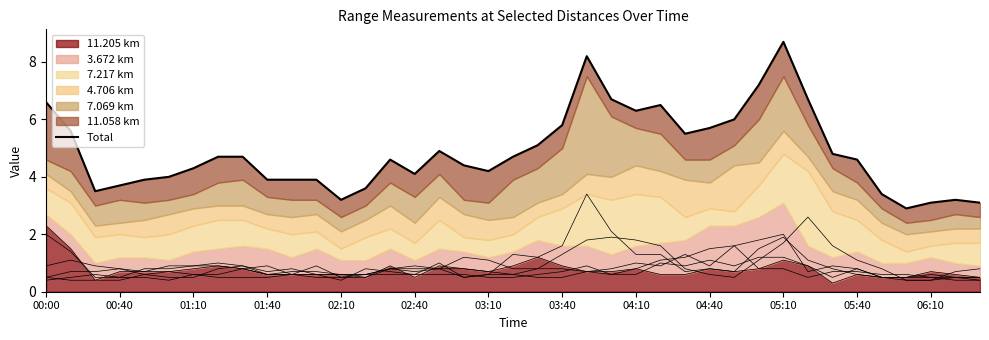

What is the lowest value of the 11.205 km series?

0.3